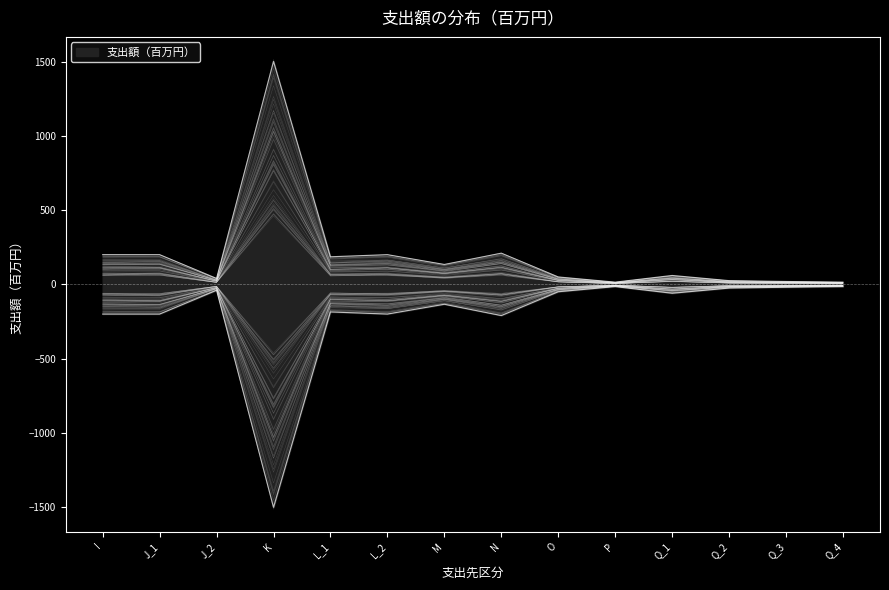

The value at Q_2 is 11.8. True or false?

False